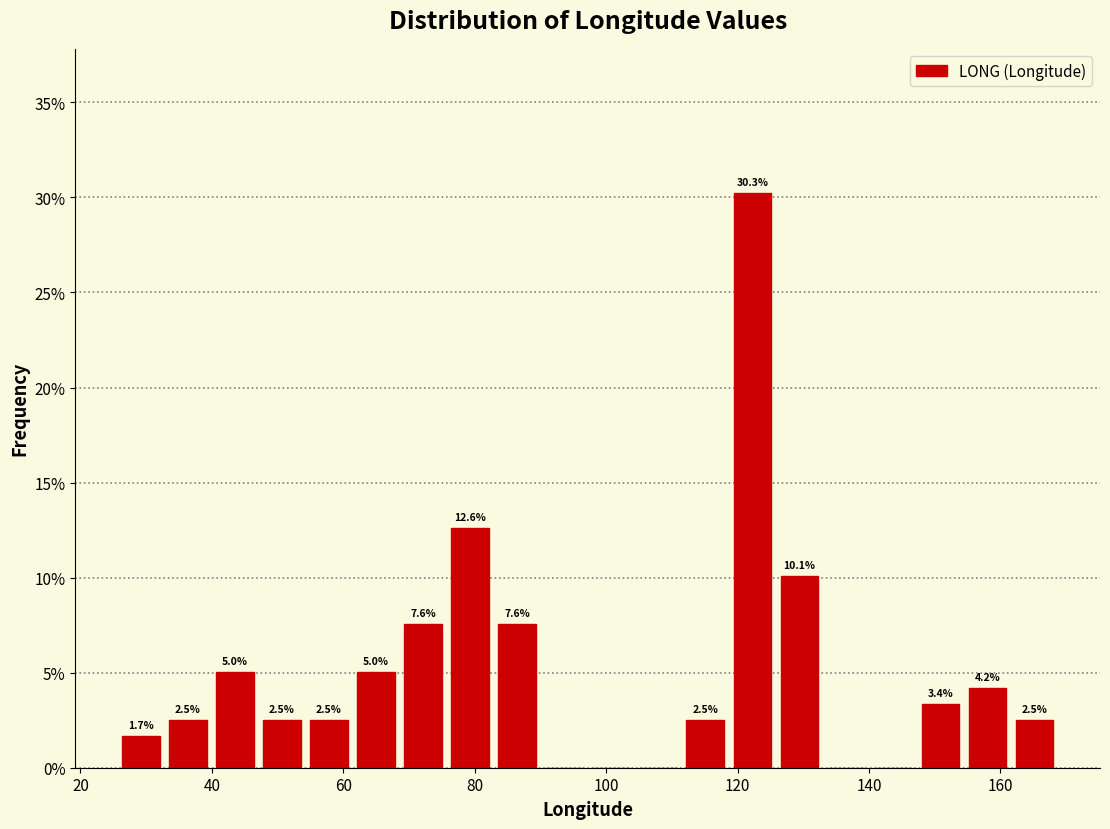

Around what value on the x-axis is the tallest bar? Give the approximate position of its centre, as read against the axis.

122